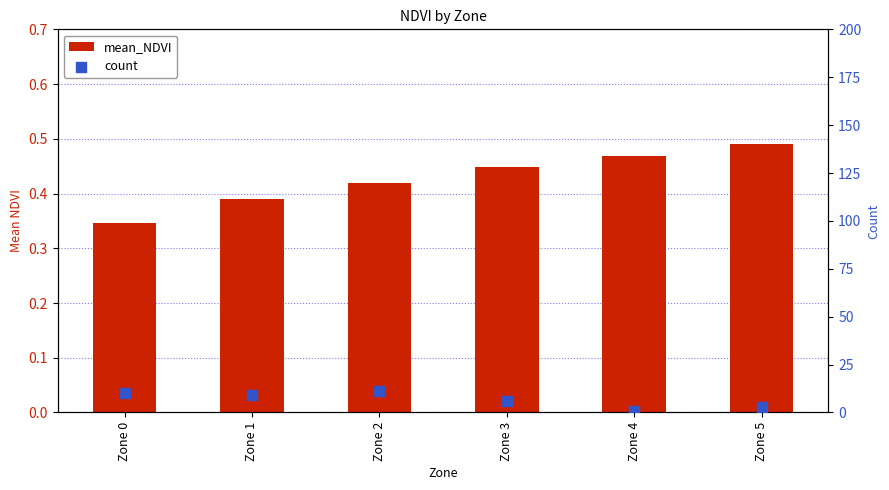

Which series reaches the maximum Y coordinate?

count